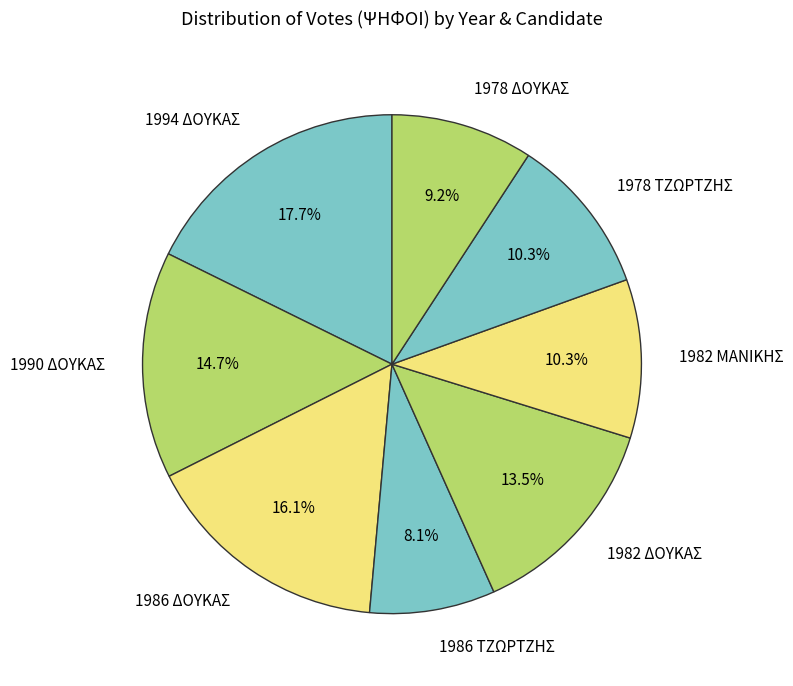

Combined, what portion of the pie is 1986 ΤΖΩΡΤΖΗΣ and 1994 ΔΟΥΚΑΣ?

25.8%